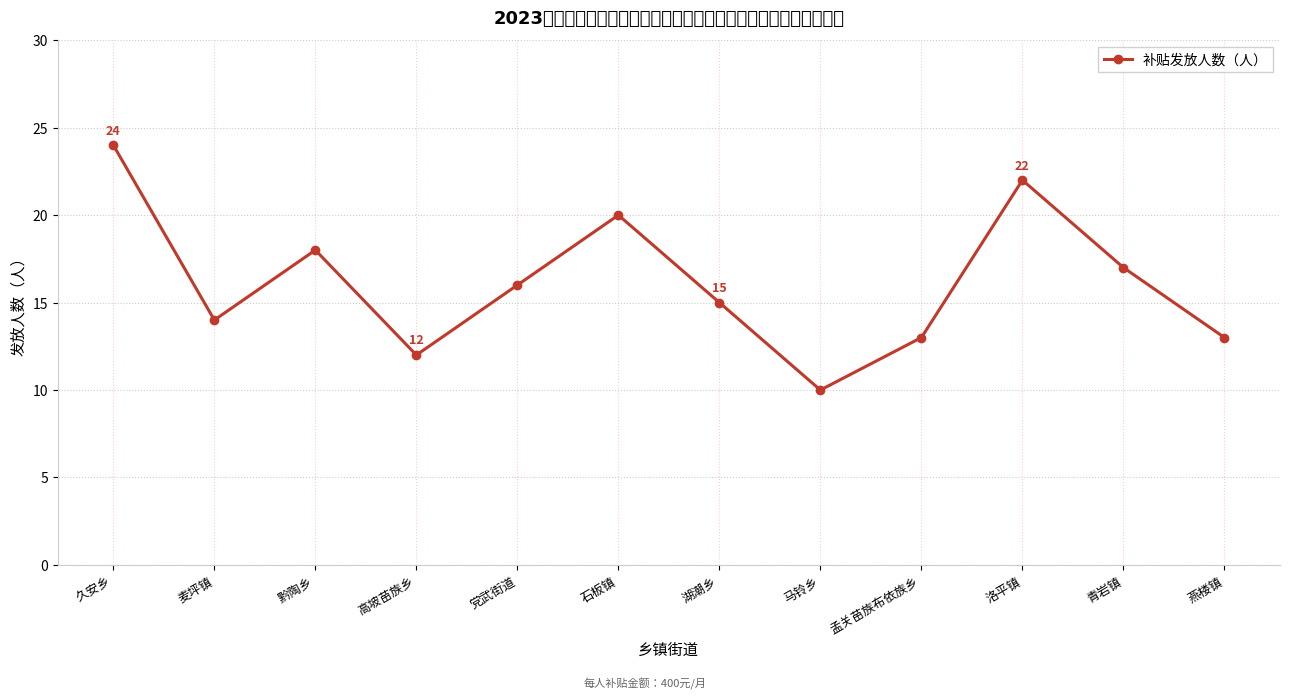

Rank the categories by value from lowest to highest.

马铃乡, 高坡苗族乡, 孟关苗族布依族乡, 燕楼镇, 麦坪镇, 湖潮乡, 党武街道, 青岩镇, 黔陶乡, 石板镇, 洛平镇, 久安乡